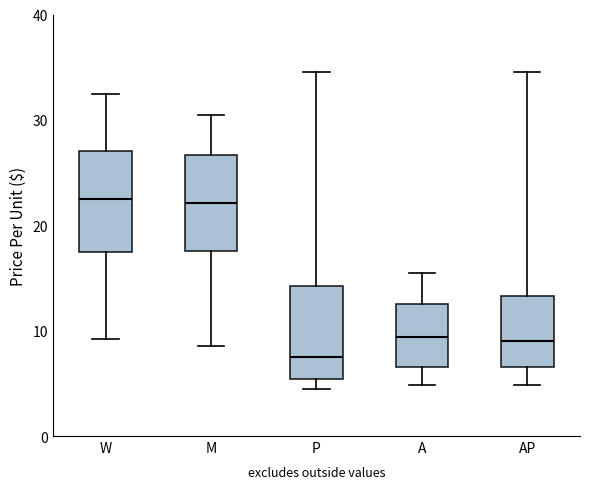

Which box has the lowest median line?

P